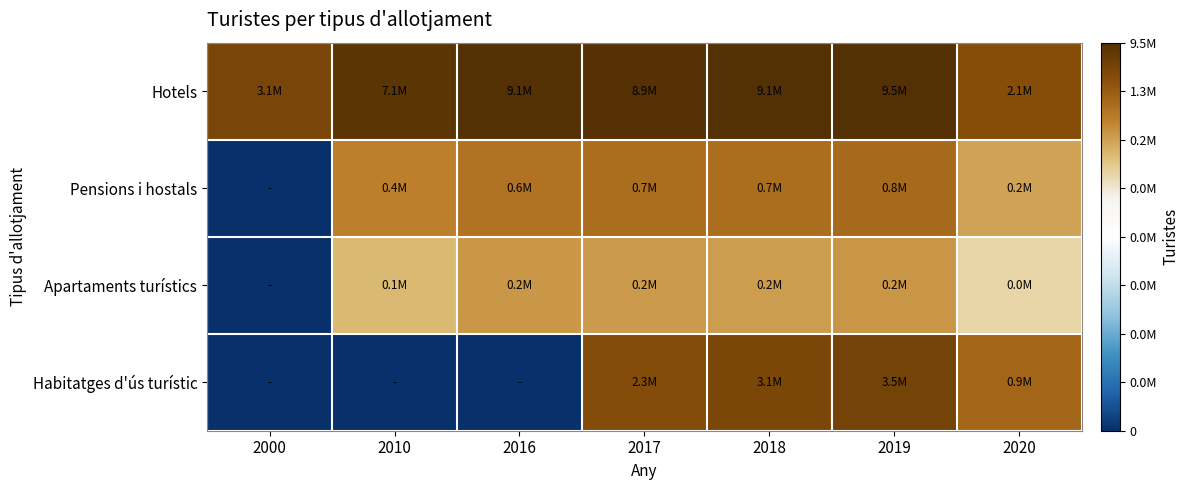

Which label corresponds to the largest value in the chart?

2019